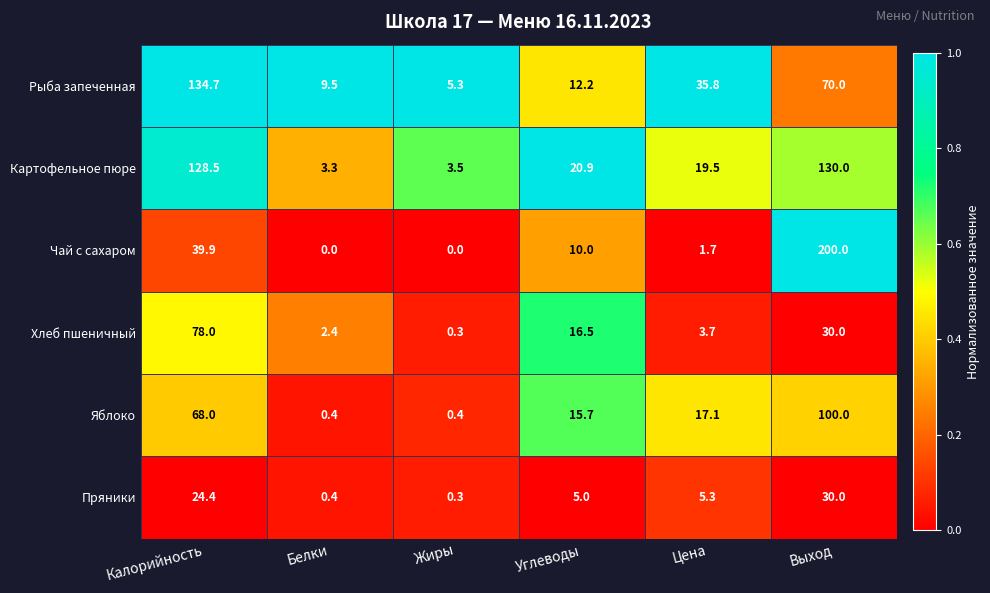

What is the difference between the maximum and minimum values in the Рыба запеченная series?

129.4